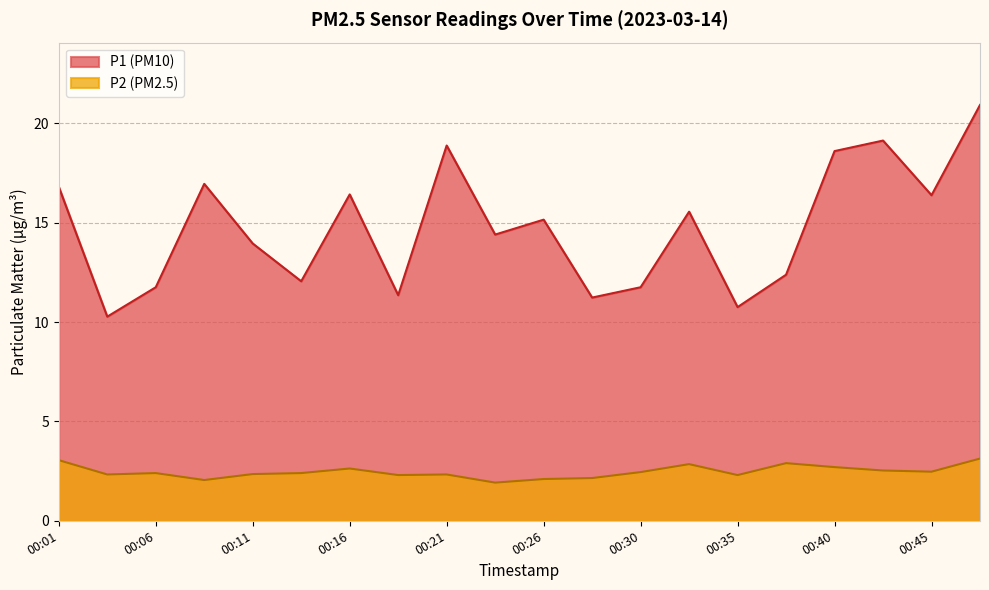

Does the chart have visible grid lines?

Yes